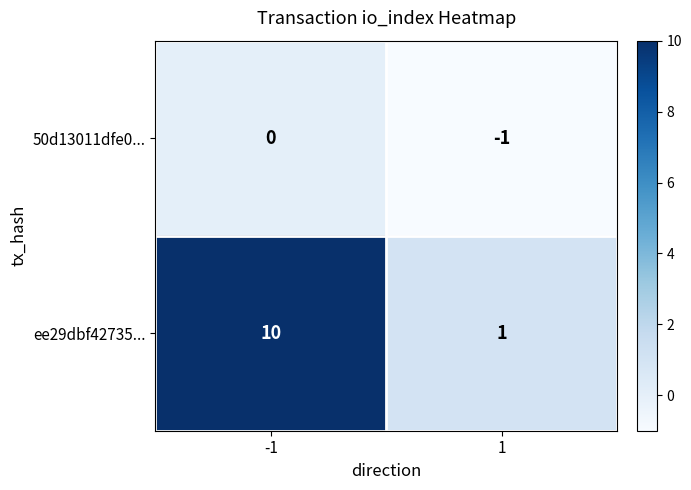

What is the greatest value displayed?

10